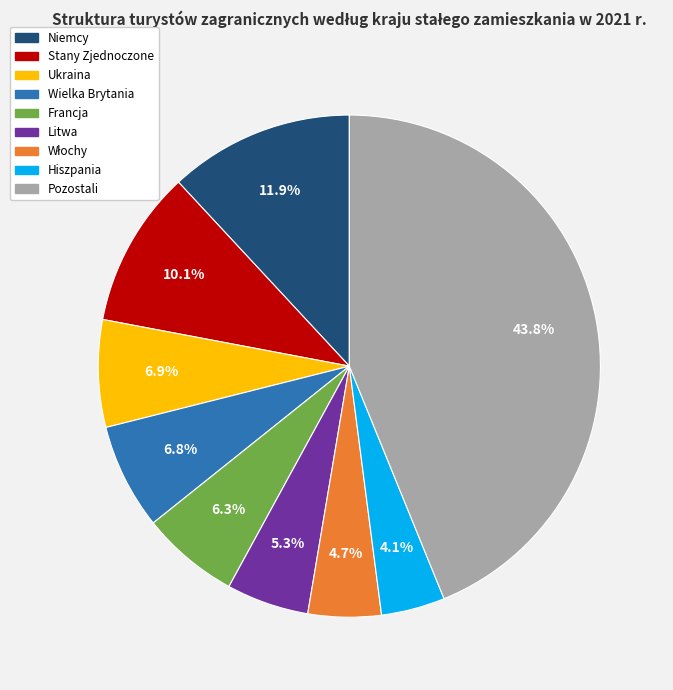

How many slices are in this pie chart?

9